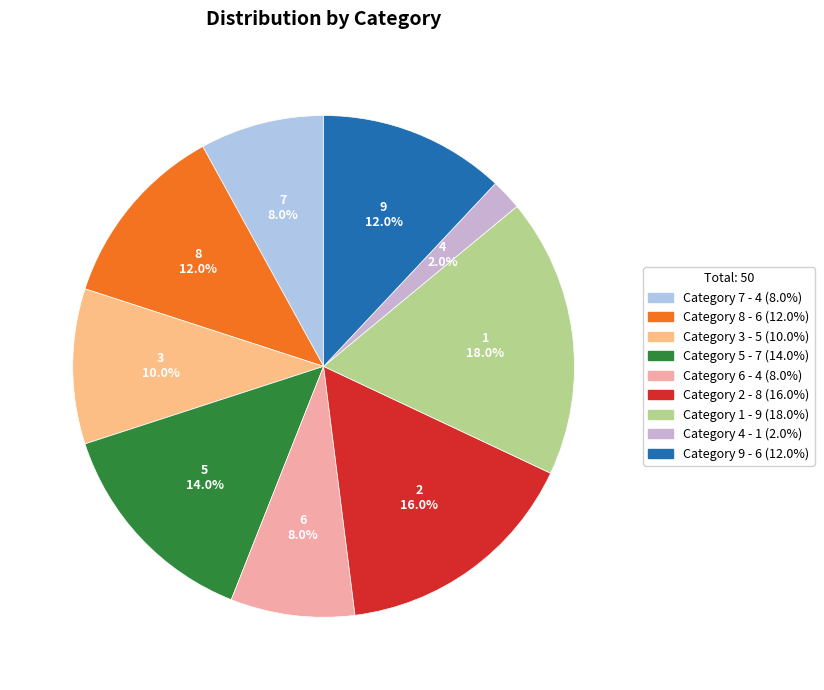

Between 5 and 9, which is larger?

5